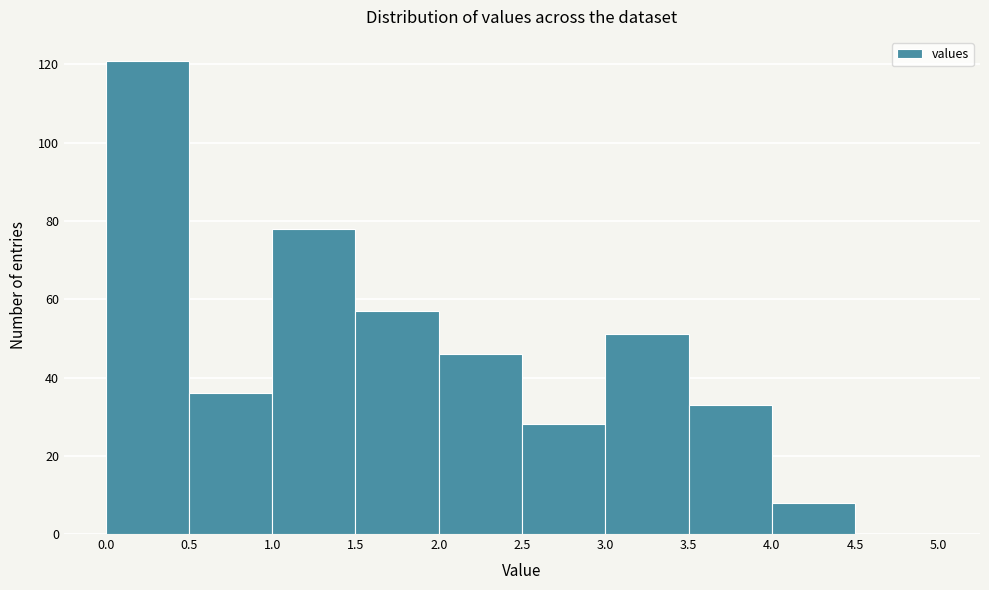

Reading left to right, transcribe this chart: for each bar, give the range it covers on the x-axis and its height. The values are not printed on the chart, so give them approximately, as read against the axis.

0.0 to 0.5: 122
0.5 to 1.0: 36
1.0 to 1.5: 78
1.5 to 2.0: 58
2.0 to 2.5: 46
2.5 to 3.0: 28
3.0 to 3.5: 52
3.5 to 4.0: 34
4.0 to 4.5: 8
4.5 to 5.0: 0